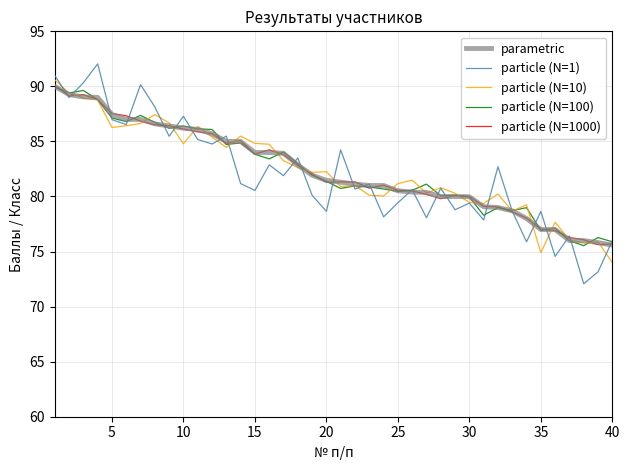

What are all the series names shown in the legend?

parametric, particle (N=1), particle (N=10), particle (N=100), particle (N=1000)